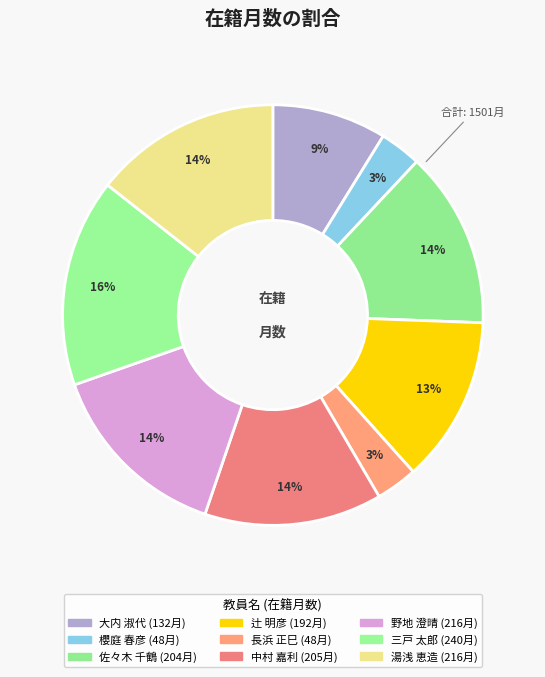

Count the number of slices in the pie.

9